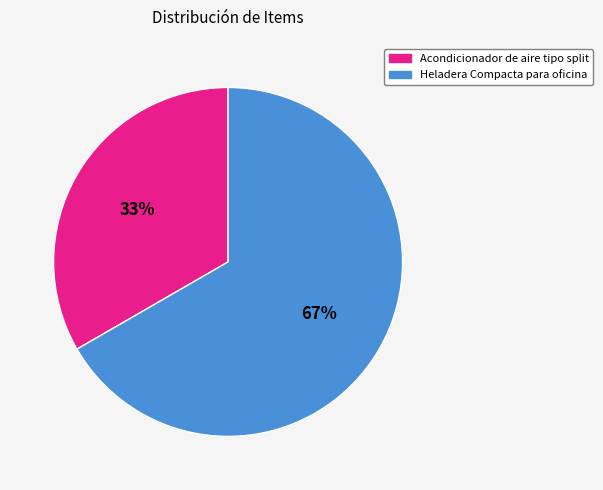

Rank the categories by value from highest to lowest.

Heladera Compacta para oficina, Acondicionador de aire tipo split